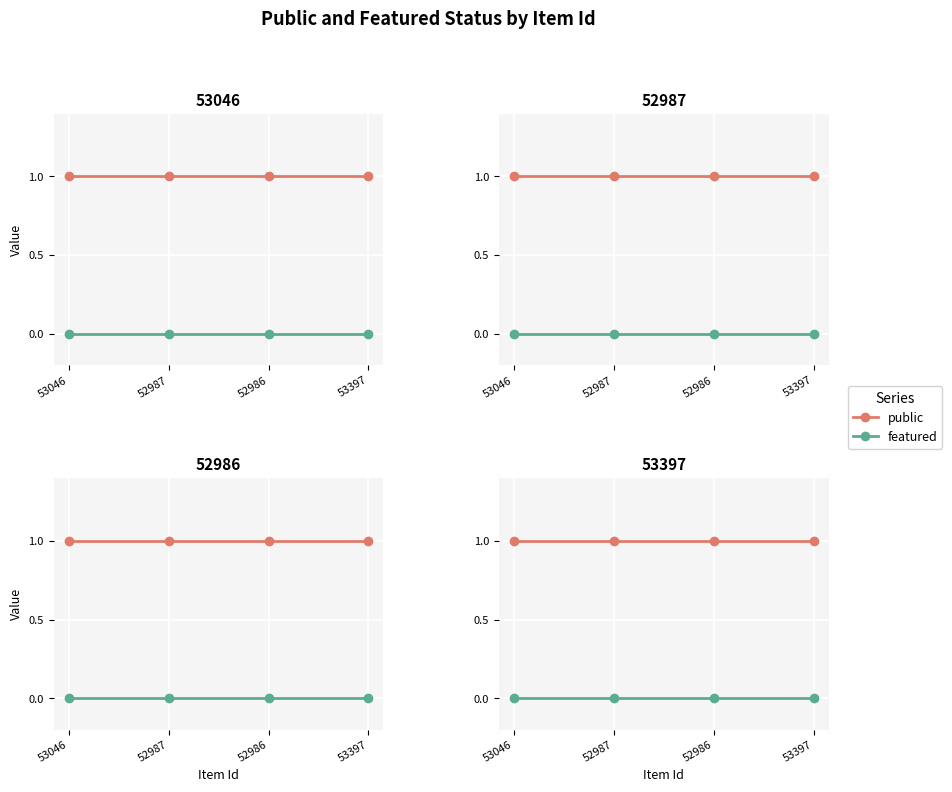

How many lines are shown in the chart?

2